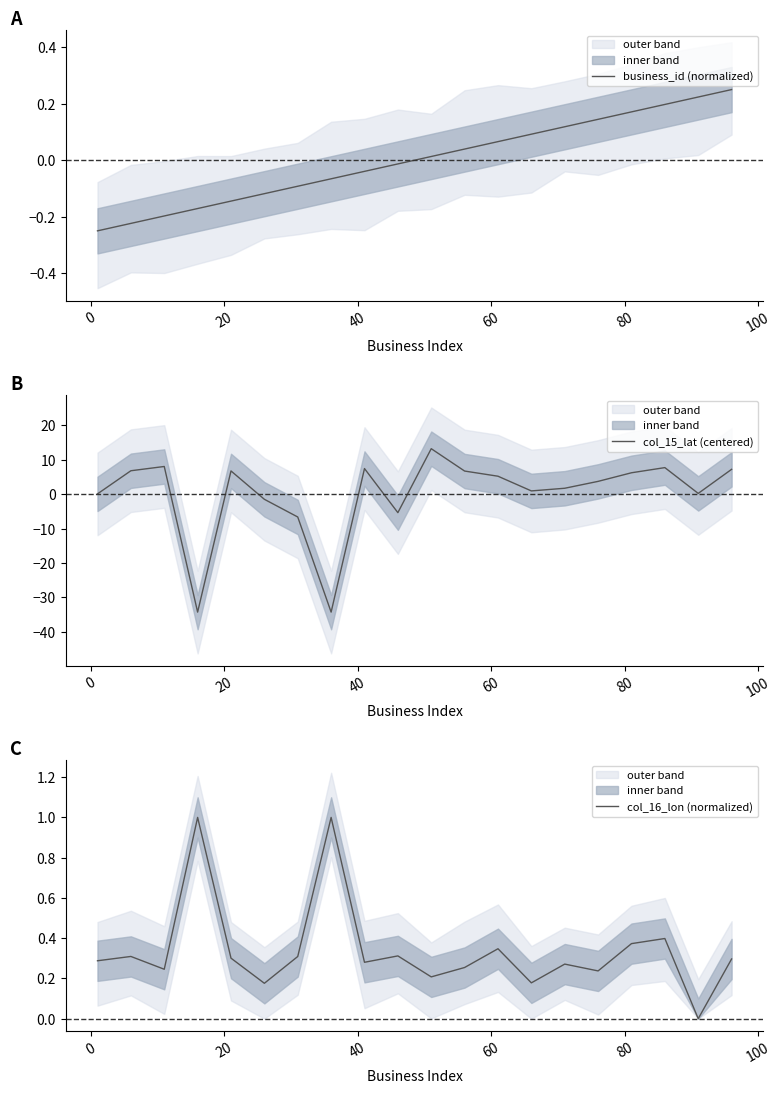

How many lines are shown in the chart?

3